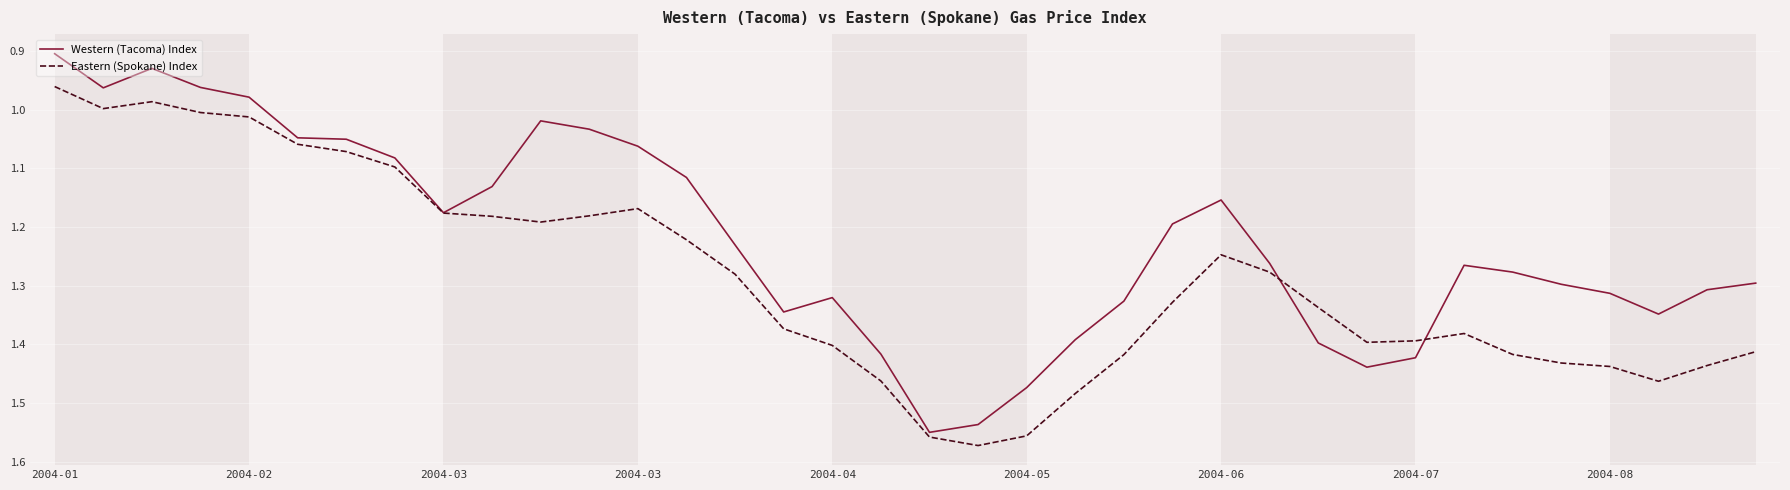

Which series has the largest range (max minus min)?

Western (Tacoma) Index